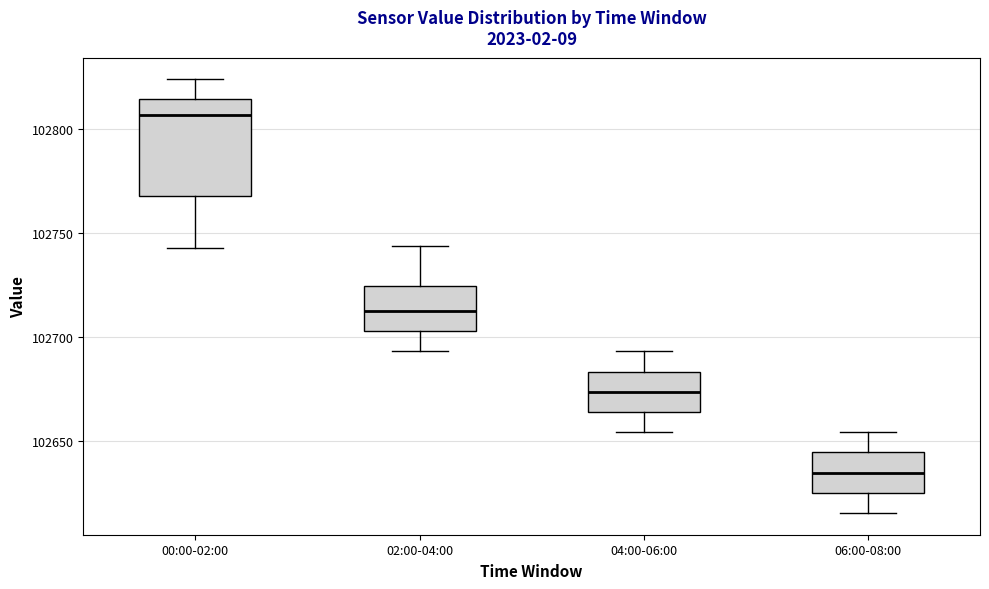

Reading left to right, transcribe this box plot: for each box, give where its median line is, the range the box spans, and where its two whiskers end, as read against the y-axis. The values are not printed on the chart, so give them approximately, as read against the axis.

00:00-02:00: median 102805, box 102770 to 102815, whiskers 102745 to 102825
02:00-04:00: median 102715, box 102705 to 102725, whiskers 102695 to 102745
04:00-06:00: median 102675, box 102665 to 102685, whiskers 102655 to 102695
06:00-08:00: median 102635, box 102625 to 102645, whiskers 102615 to 102655